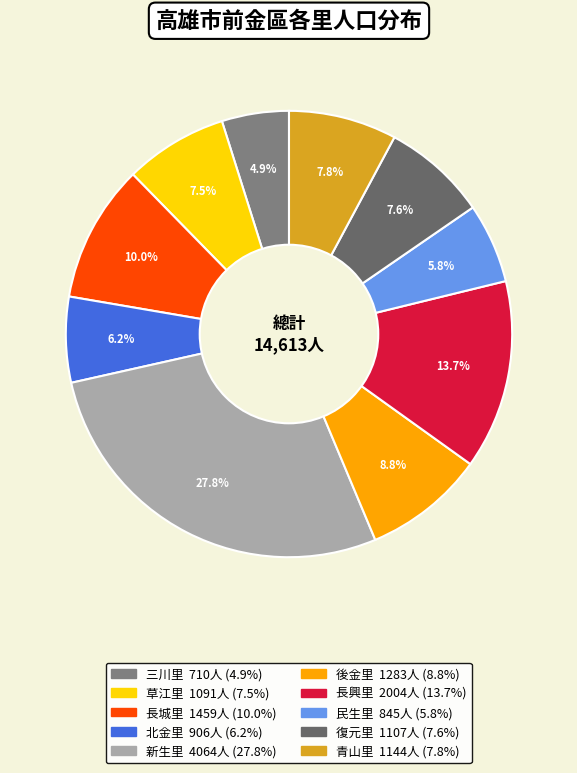

Is 長城里 the majority of the pie?

No